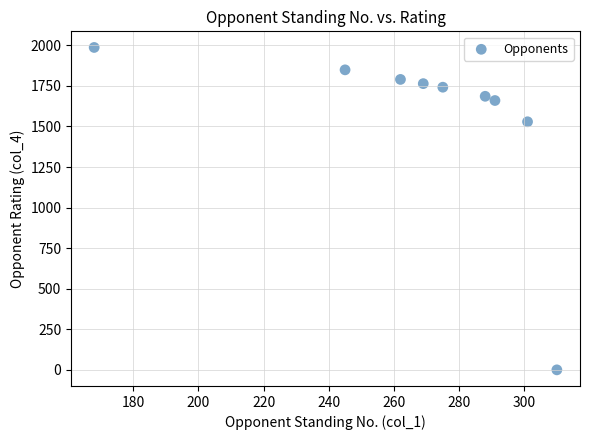

What Y value in the scatter plot is closest to 993?

1529